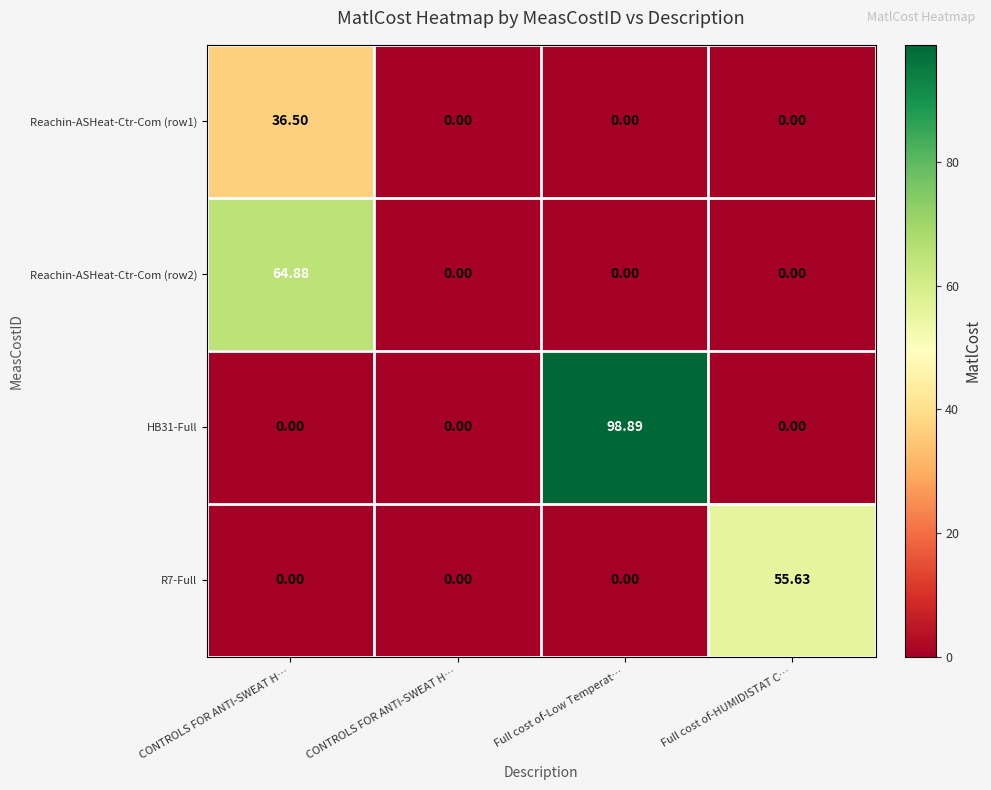

How many positive values does the HB31-Full series have?

1